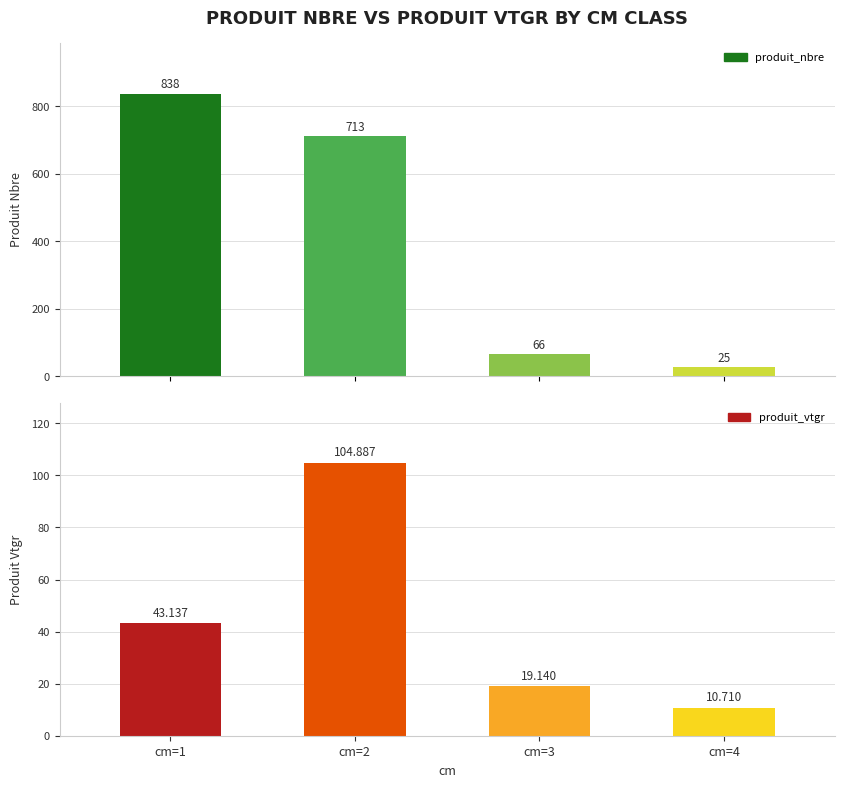

True or false: produit_vtgr has a value of 19.1 at cm=3.

True